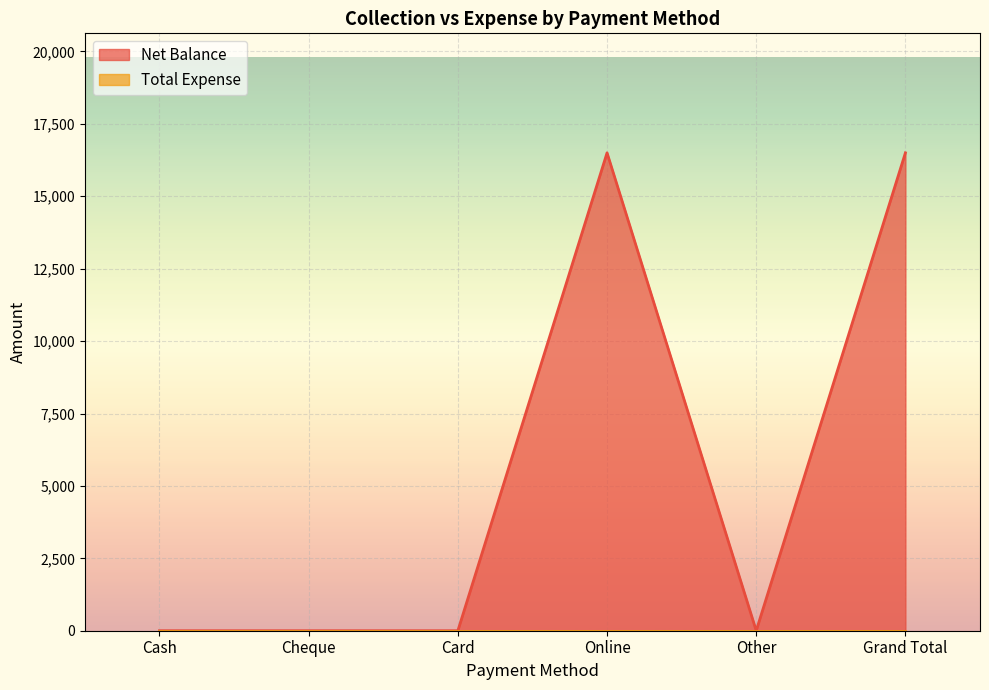

List the labels in order of value, smallest first.

Cash, Cheque, Card, Other, Online, Grand Total